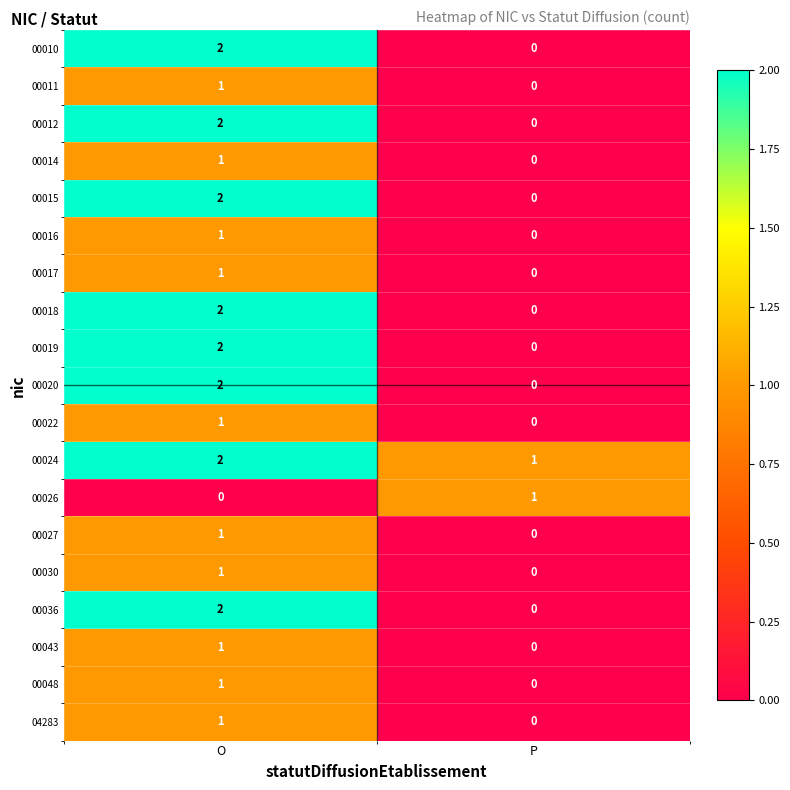

What is the total value across all series at O?

26